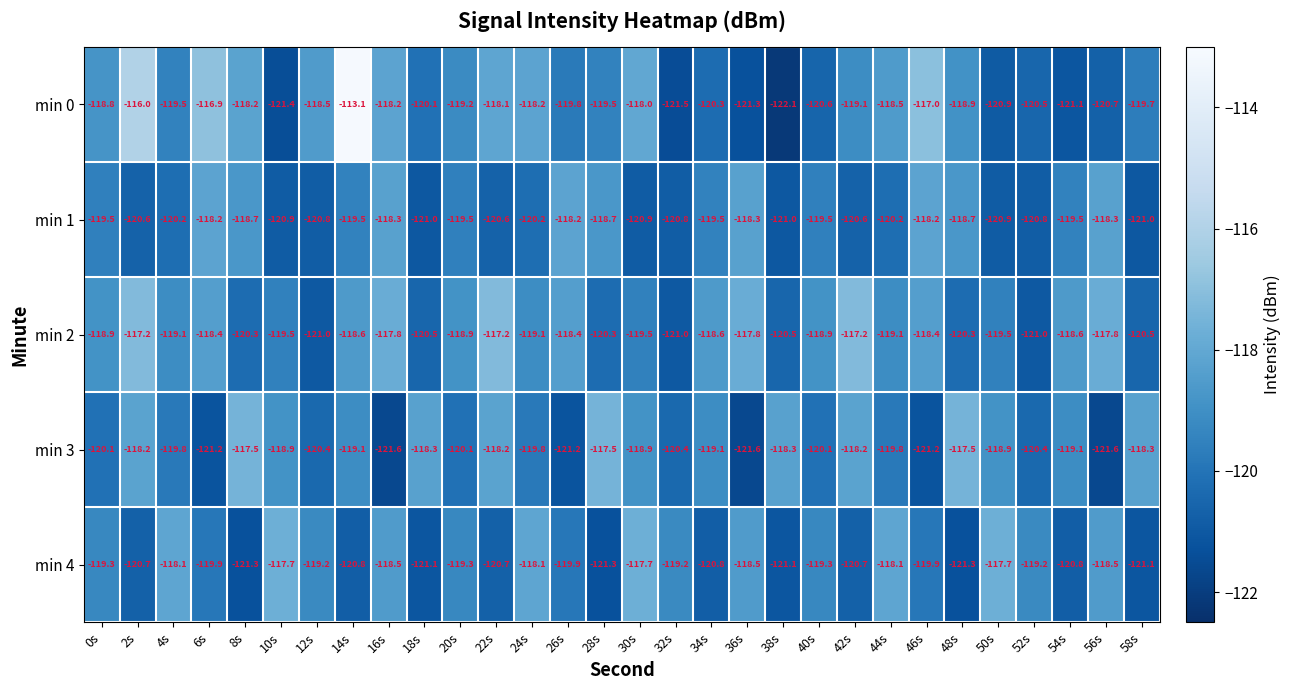

Where does the min 3 series first go above -119?

2s